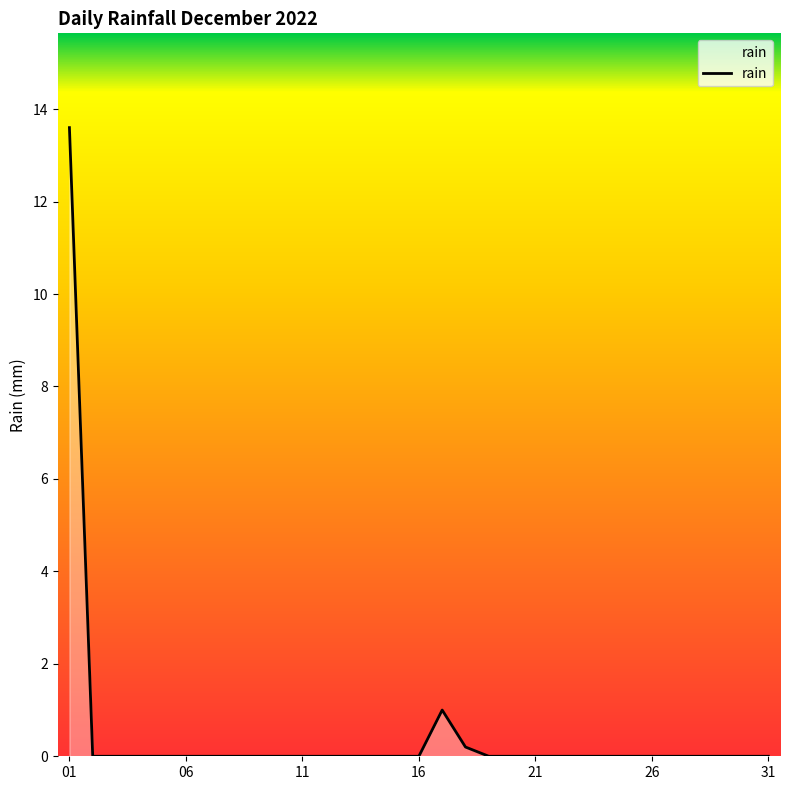

What is the maximum value shown in the chart?

13.6